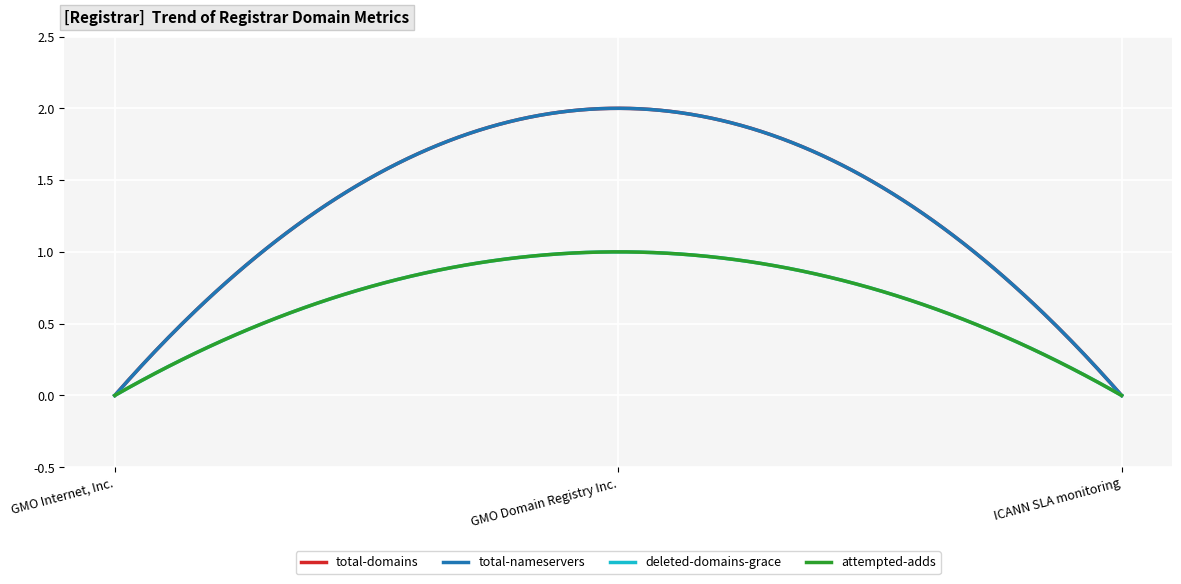

Does the chart have visible grid lines?

Yes